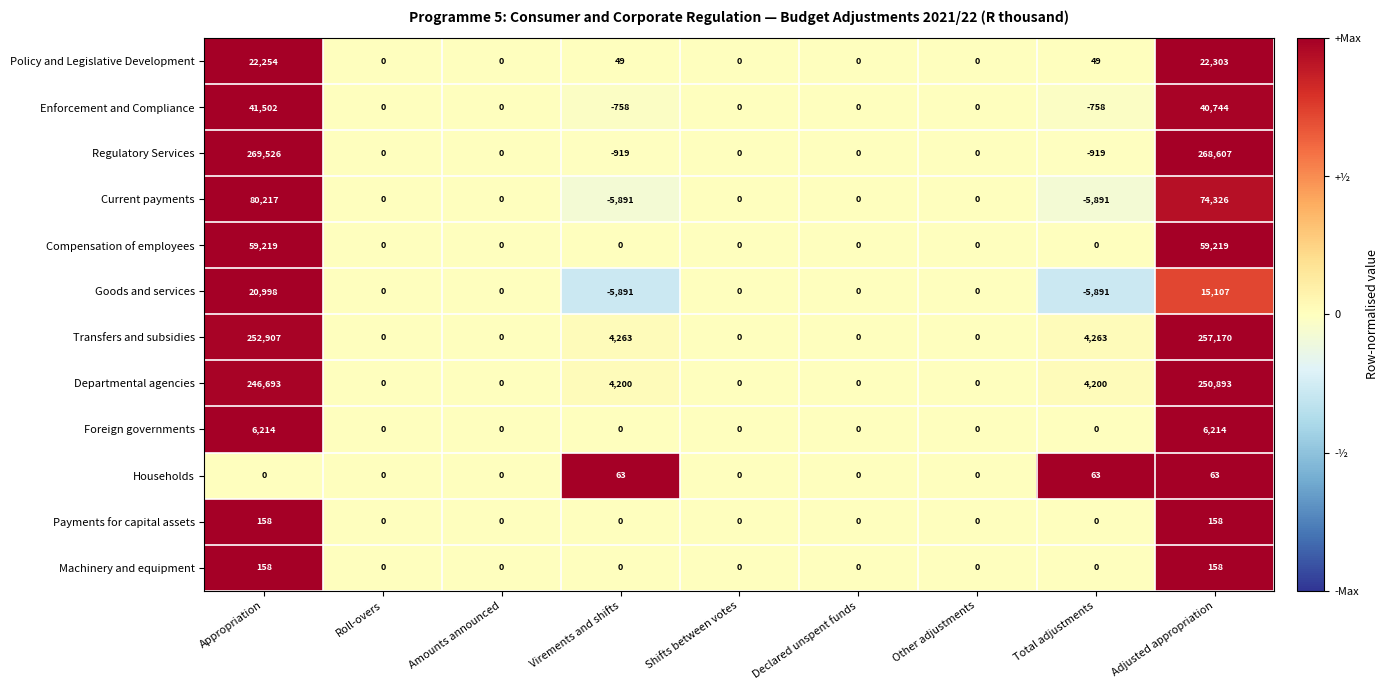

What is the difference between the Policy and Legislative Development values at Amounts announced and Virements and shifts?

49